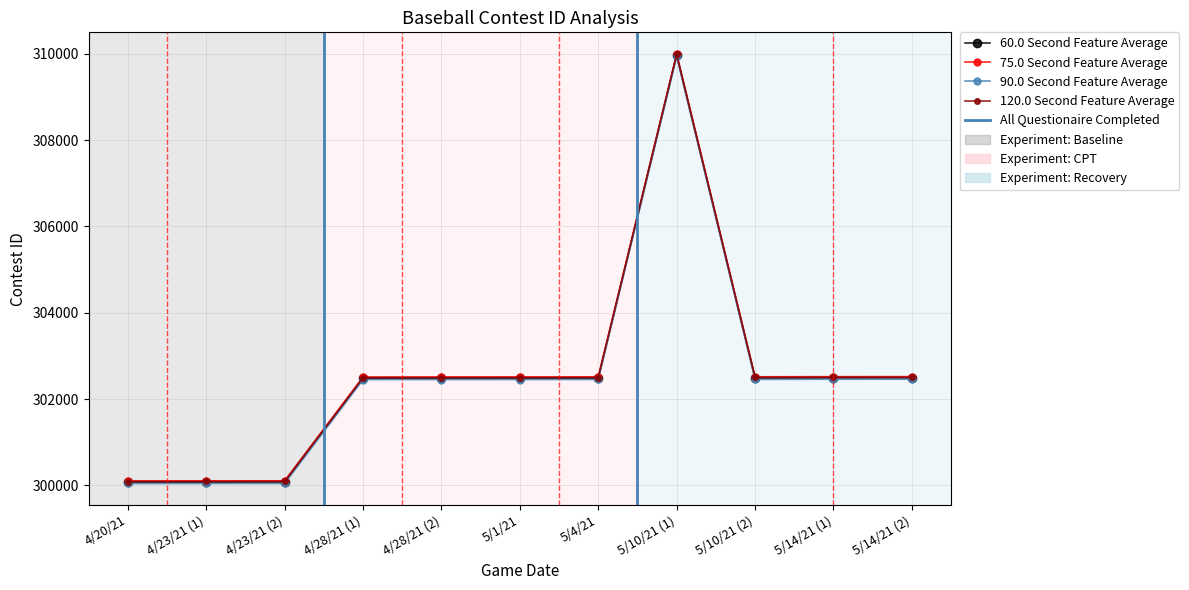

What is the minimum value for 120.0 Second Feature Average?

300090